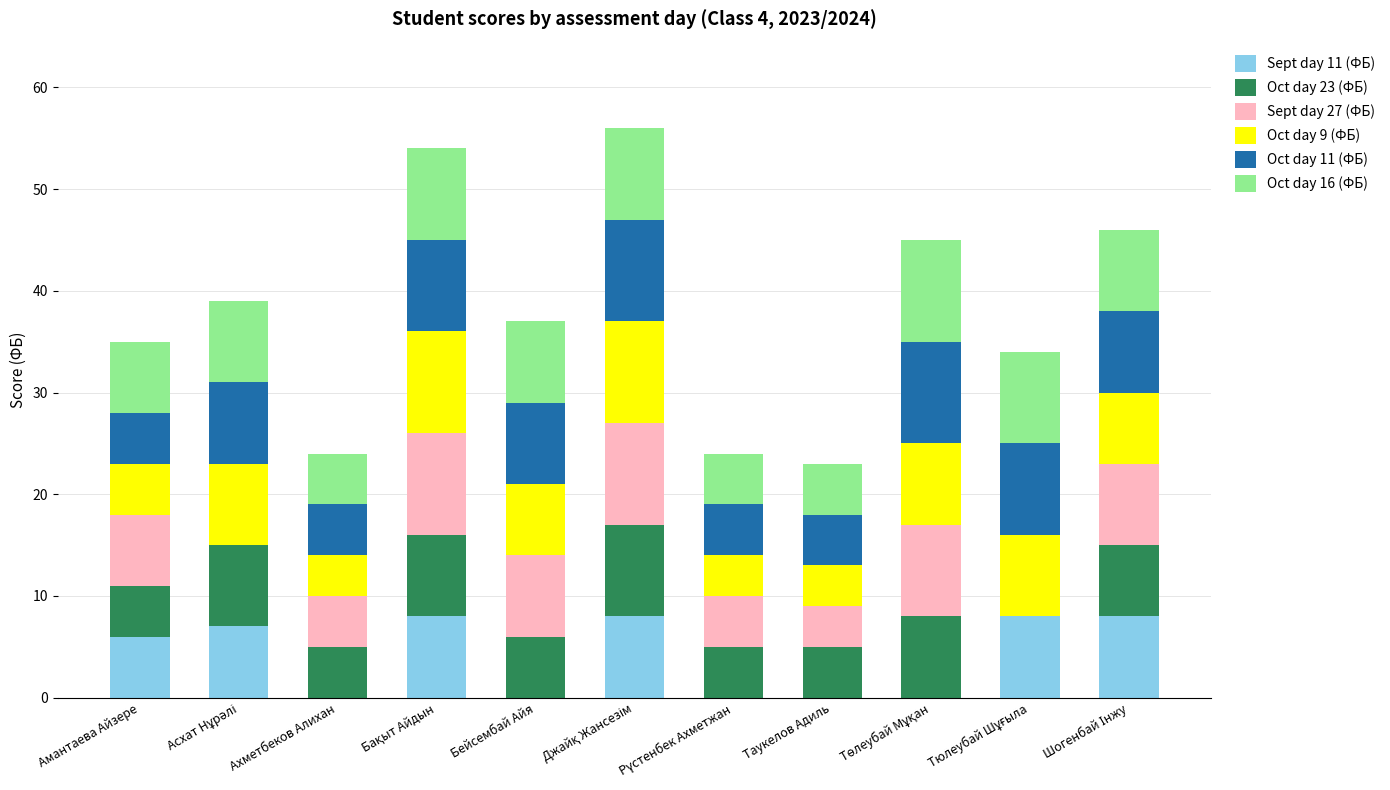

The value of Sept day 11 (ФБ) at Таукелов Адиль is 0. True or false?

True